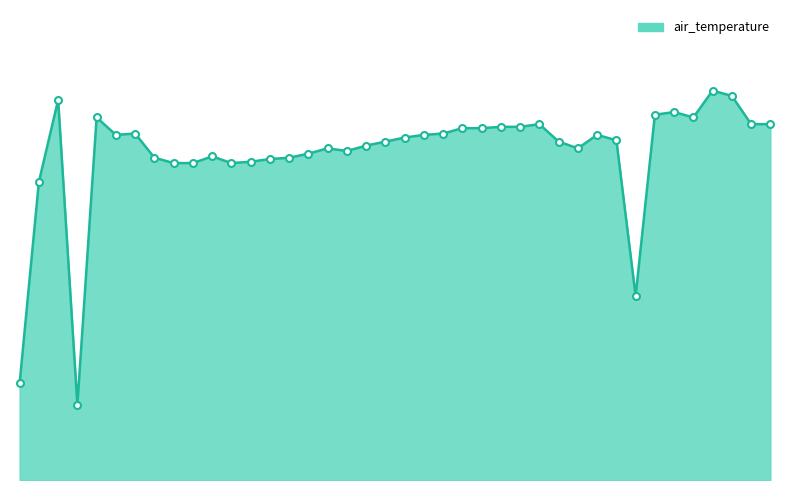

List the labels in order of value, largest first.

2012-09-30T18, 2012-09-30T19, 2012-09-26T21, 2012-09-30T16, 2012-09-30T15, 2012-09-29T10, 2012-09-30T17, 2012-09-30T09, 2012-09-30T20, 2012-09-30T21, 2012-09-30T07, 2012-09-30T08, 2012-09-30T05, 2012-09-30T06, 2012-09-29T12, 2012-09-30T04, 2012-09-29T11, 2012-09-30T03, 2012-09-30T12, 2012-09-30T02, 2012-09-30T13, 2012-09-30T01, 2012-09-30T10, 2012-09-30T00, 2012-09-29T22, 2012-09-30T11, 2012-09-29T23, 2012-09-29T21, 2012-09-29T16, 2012-09-29T13, 2012-09-29T20, 2012-09-29T19, 2012-09-29T18, 2012-09-29T14, 2012-09-29T15, 2012-09-29T17, 2012-09-14T16, 2012-09-30T14, 2012-09-03T15, 2012-09-27T21